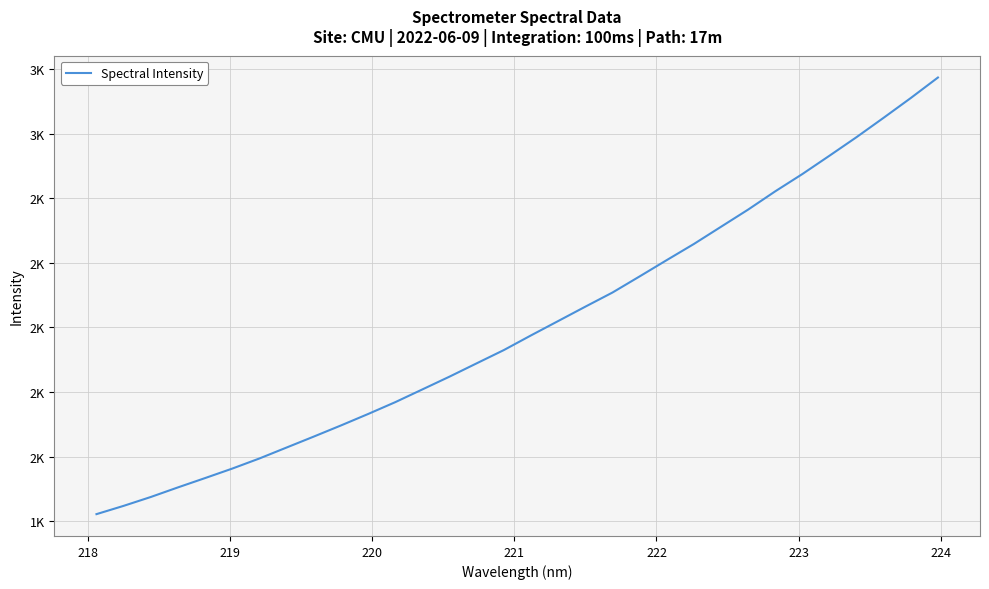

Does the chart have visible grid lines?

Yes